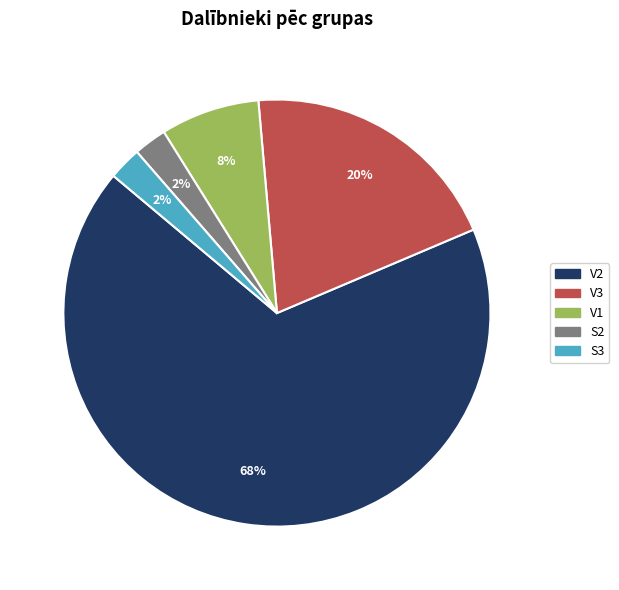

Does any single category account for the majority?

Yes